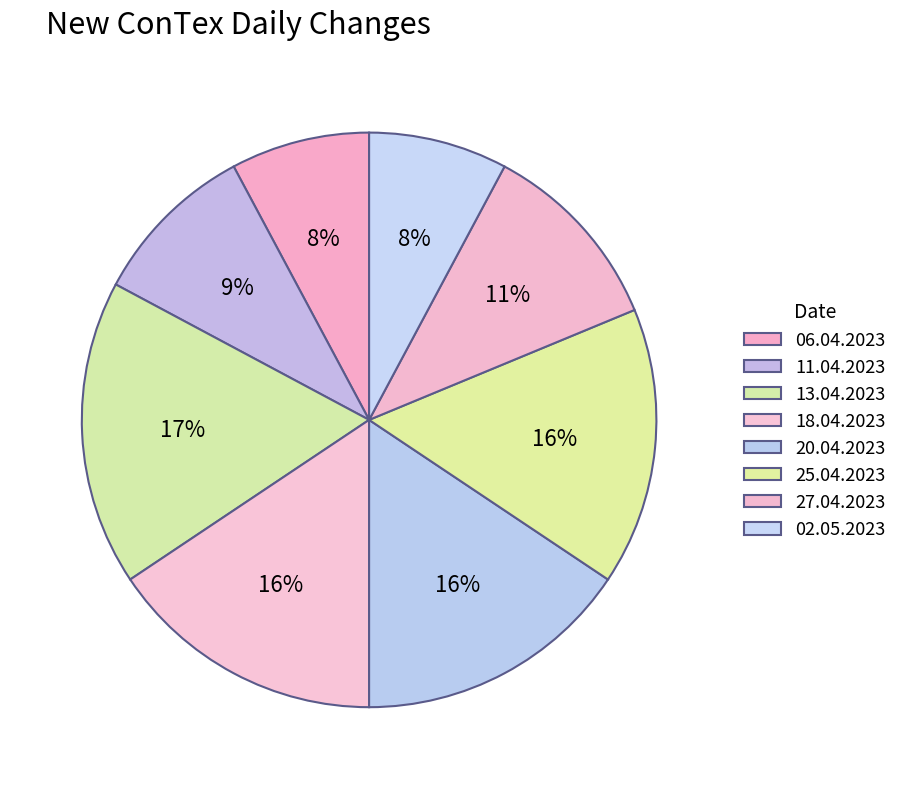

True or false: 20.04.2023 accounts for 16% of the total.

True